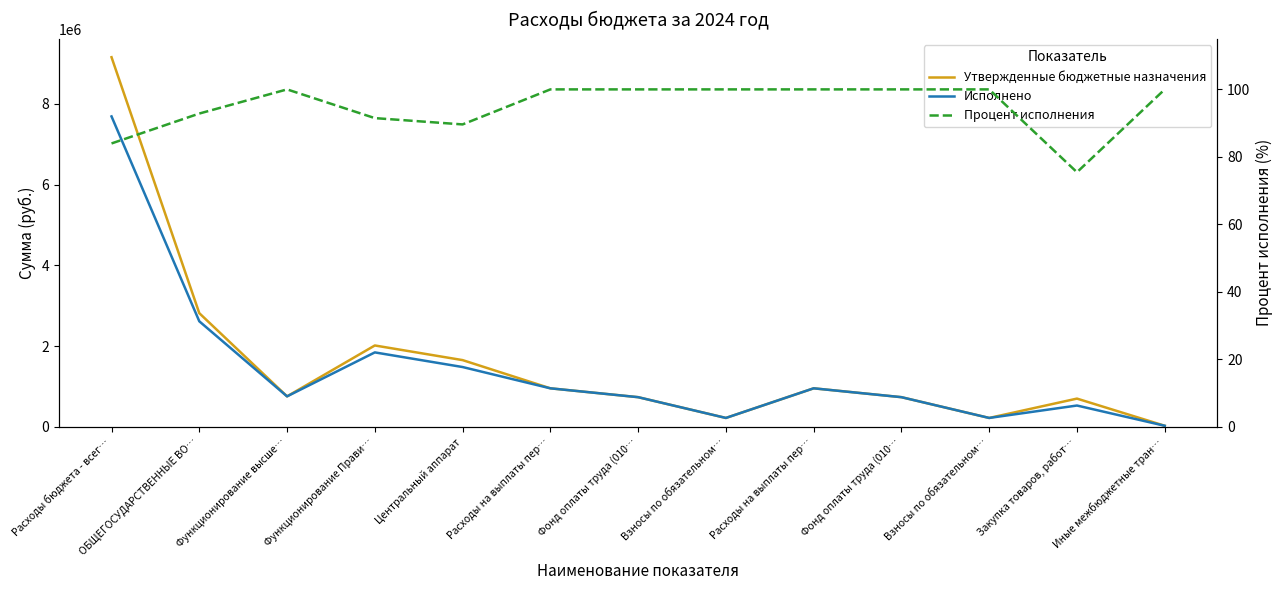

Which category has the lowest value across all series?

Закупка товаров, работ…